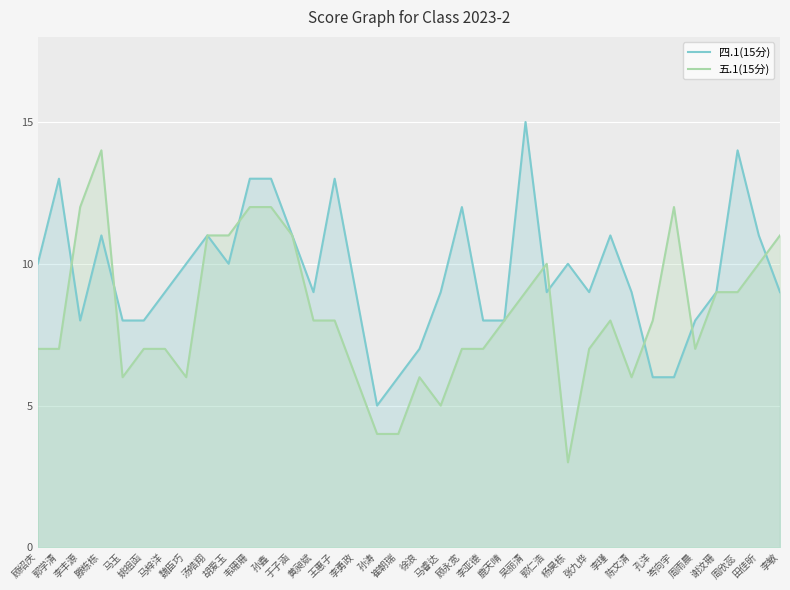

Which series has the widest spread of values?

五.1(15分)